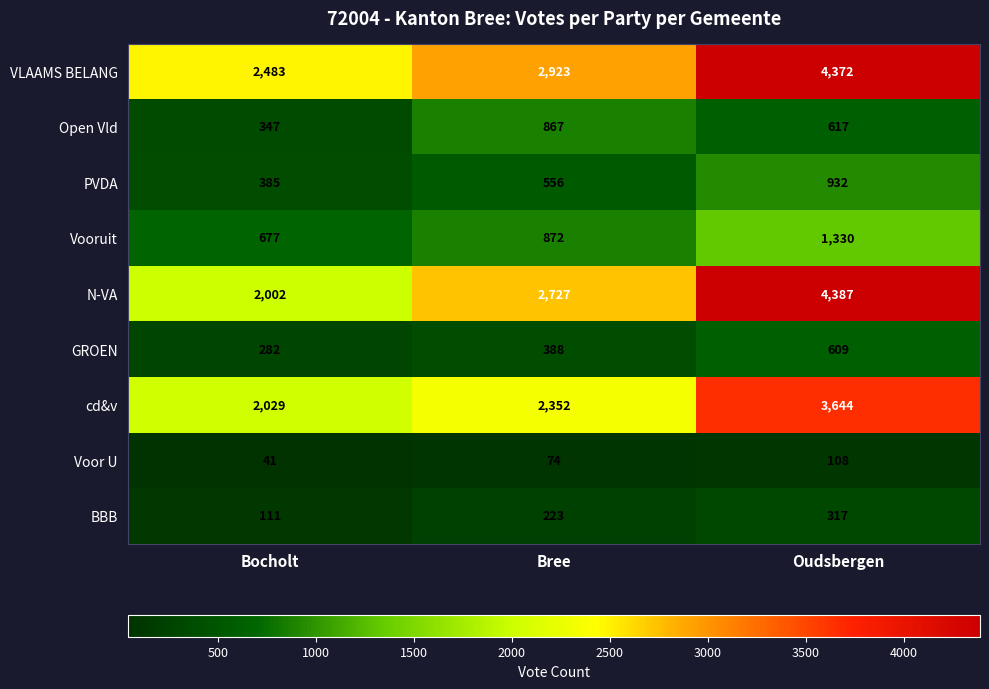

What is the spread (max minus min) of values at Oudsbergen?

4279